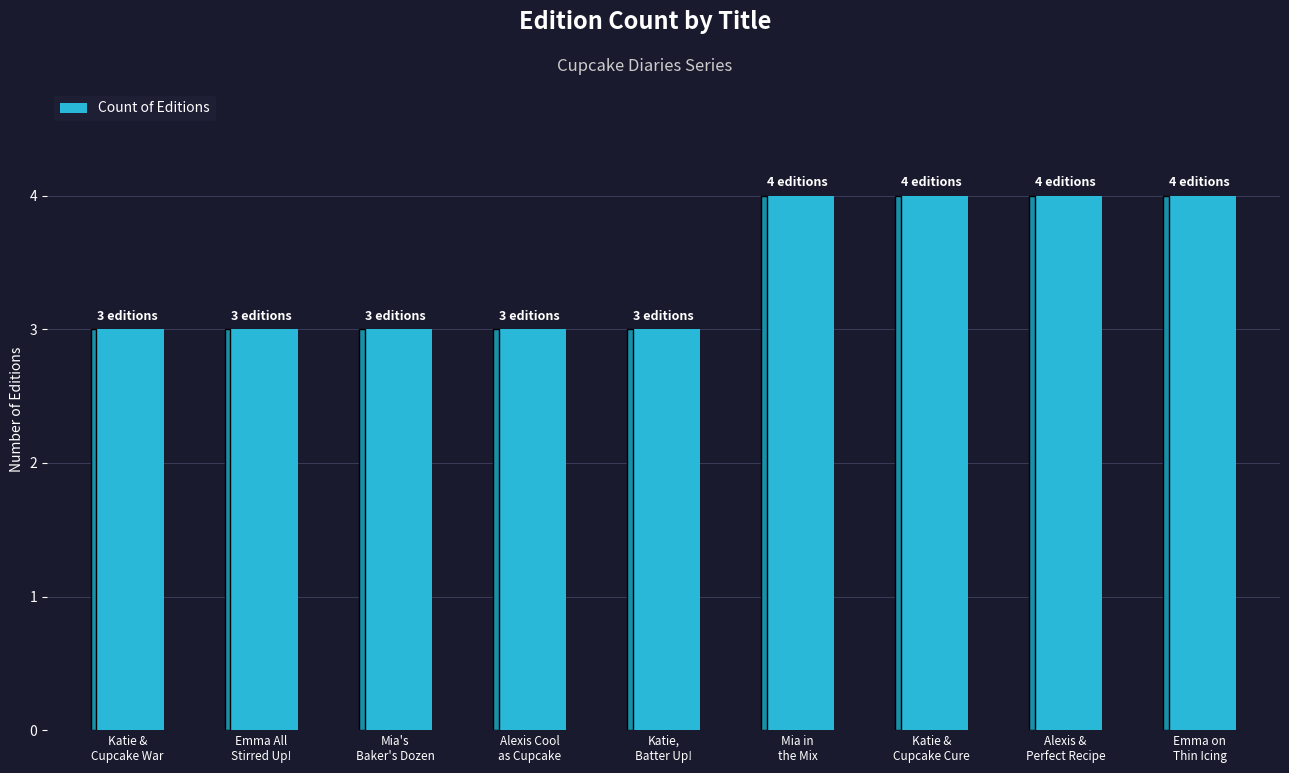

What is the value of the 6th bar from the left?

4